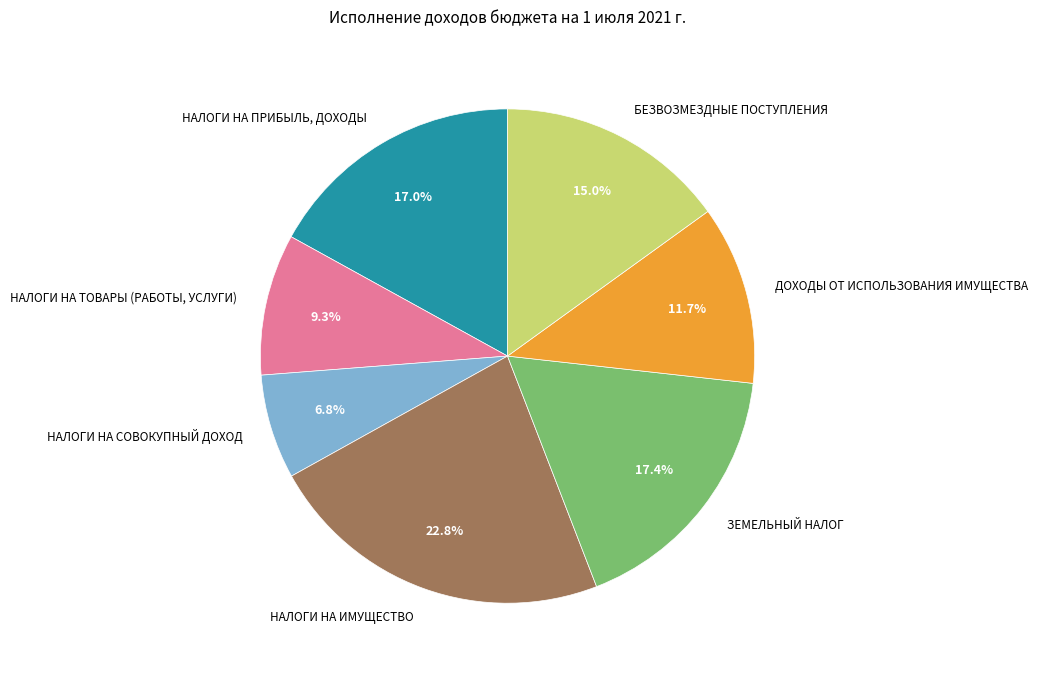

Between НАЛОГИ НА ИМУЩЕСТВО and НАЛОГИ НА ТОВАРЫ (РАБОТЫ, УСЛУГИ), which is larger?

НАЛОГИ НА ИМУЩЕСТВО